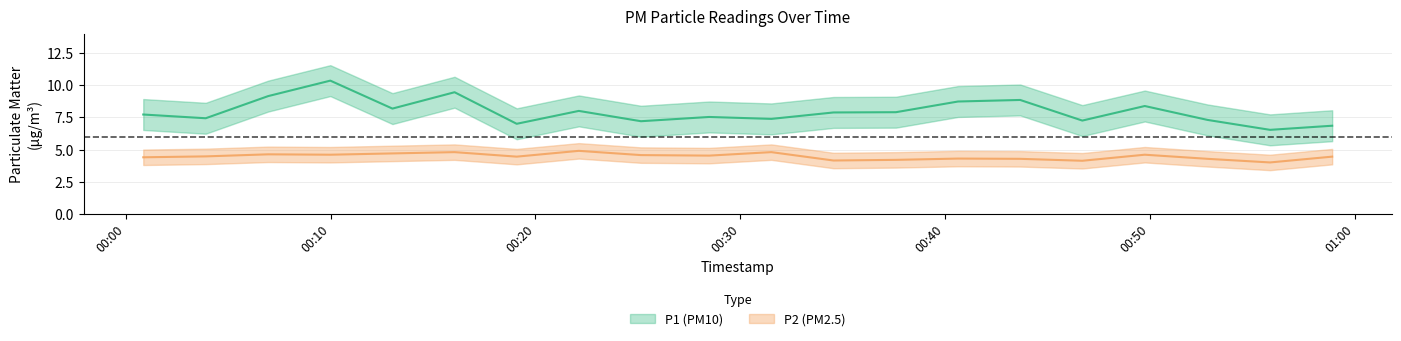

Reading left to right, transcribe all the data shown in this chart.

P1: 2023-06-14T00:00:51=7.7	2023-06-14T00:03:54=7.4	2023-06-14T00:06:57=9.2	2023-06-14T00:09:59=10.3	2023-06-14T00:13:01=8.2	2023-06-14T00:16:03=9.4	2023-06-14T00:19:05=7.0	2023-06-14T00:22:07=8.0	2023-06-14T00:25:09=7.2	2023-06-14T00:28:29=7.5	2023-06-14T00:31:31=7.4	2023-06-14T00:34:33=7.9	2023-06-14T00:37:36=7.9	2023-06-14T00:40:38=8.7	2023-06-14T00:43:40=8.8	2023-06-14T00:46:42=7.2	2023-06-14T00:49:45=8.4	2023-06-14T00:52:49=7.3	2023-06-14T00:55:52=6.5	2023-06-14T00:58:54=6.8
P2: 2023-06-14T00:00:51=4.4	2023-06-14T00:03:54=4.5	2023-06-14T00:06:57=4.6	2023-06-14T00:09:59=4.6	2023-06-14T00:13:01=4.7	2023-06-14T00:16:03=4.8	2023-06-14T00:19:05=4.5	2023-06-14T00:22:07=4.9	2023-06-14T00:25:09=4.6	2023-06-14T00:28:29=4.5	2023-06-14T00:31:31=4.8	2023-06-14T00:34:33=4.2	2023-06-14T00:37:36=4.2	2023-06-14T00:40:38=4.3	2023-06-14T00:43:40=4.3	2023-06-14T00:46:42=4.1	2023-06-14T00:49:45=4.6	2023-06-14T00:52:49=4.3	2023-06-14T00:55:52=4.0	2023-06-14T00:58:54=4.5